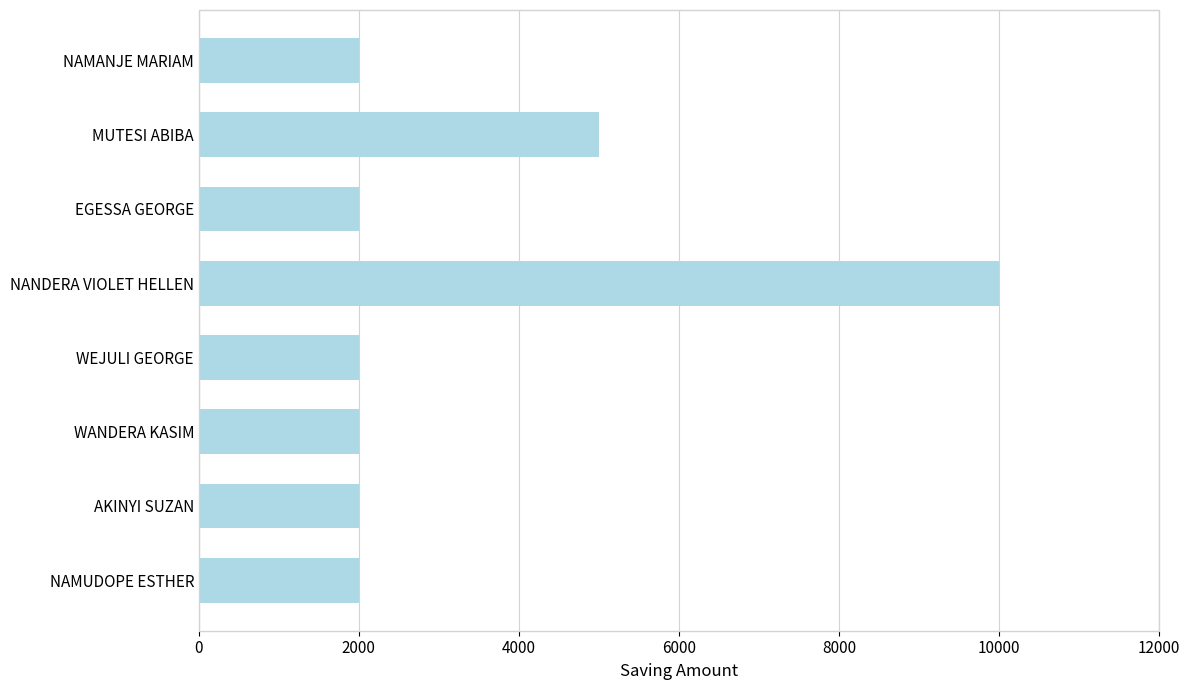

Reading top to bottom, transcribe all the data shown in this chart.

NAMANJE MARIAM=2000	MUTESI ABIBA=5000	EGESSA GEORGE=2000	NANDERA VIOLET HELLEN=10000	WEJULI GEORGE=2000	WANDERA KASIM=2000	AKINYI SUZAN=2000	NAMUDOPE ESTHER=2000